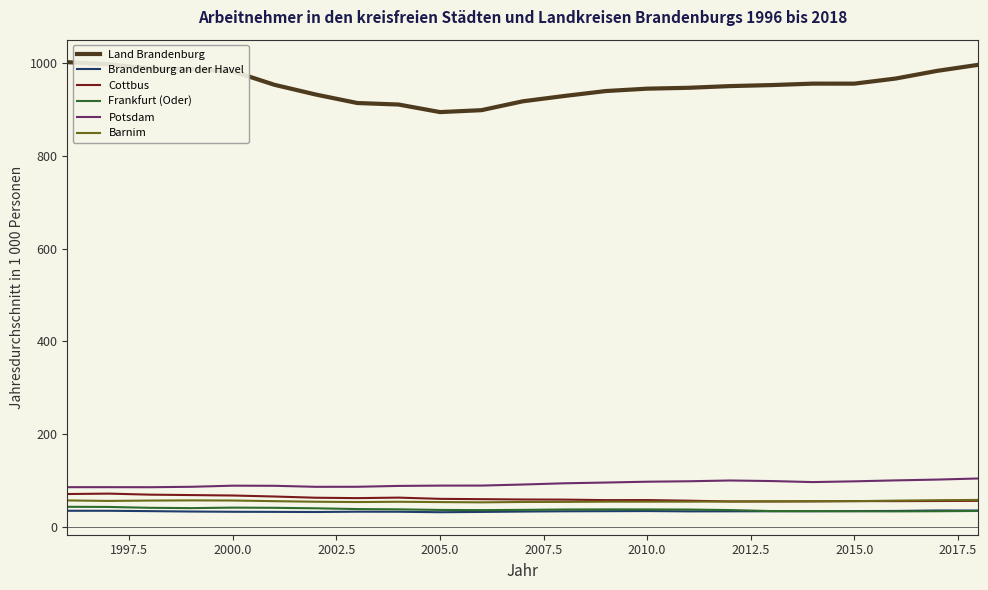

What is the minimum value shown in the chart?

32.4